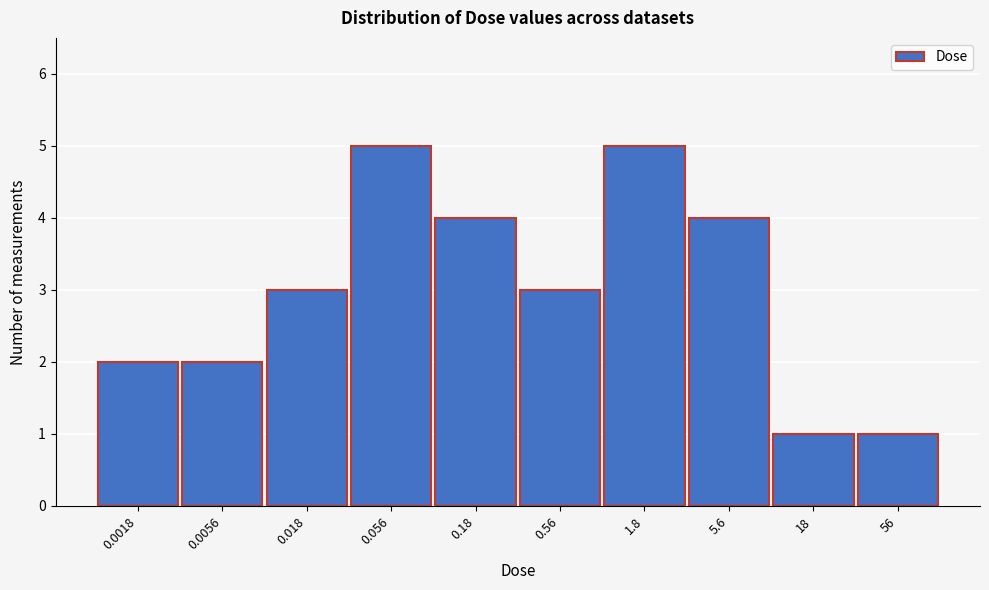

Reading right to left, extract all data points from this chart.

1	1	4	5	3	4	5	3	2	2